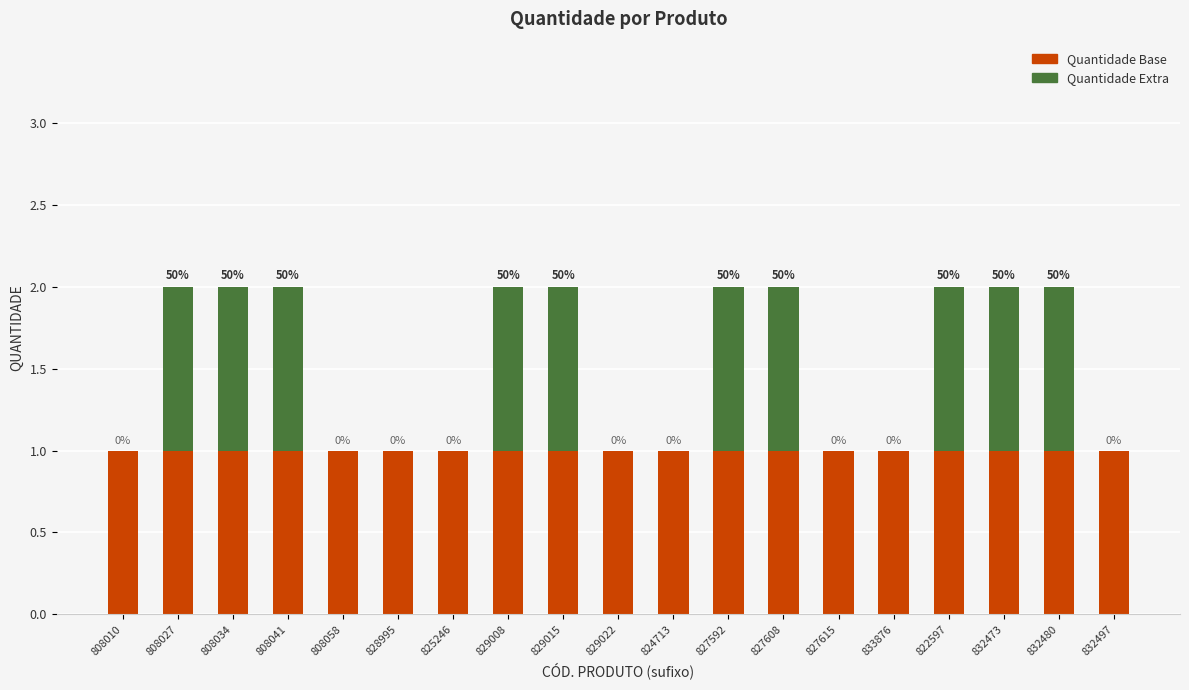

What is the label of the 16th bar from the left?

822597